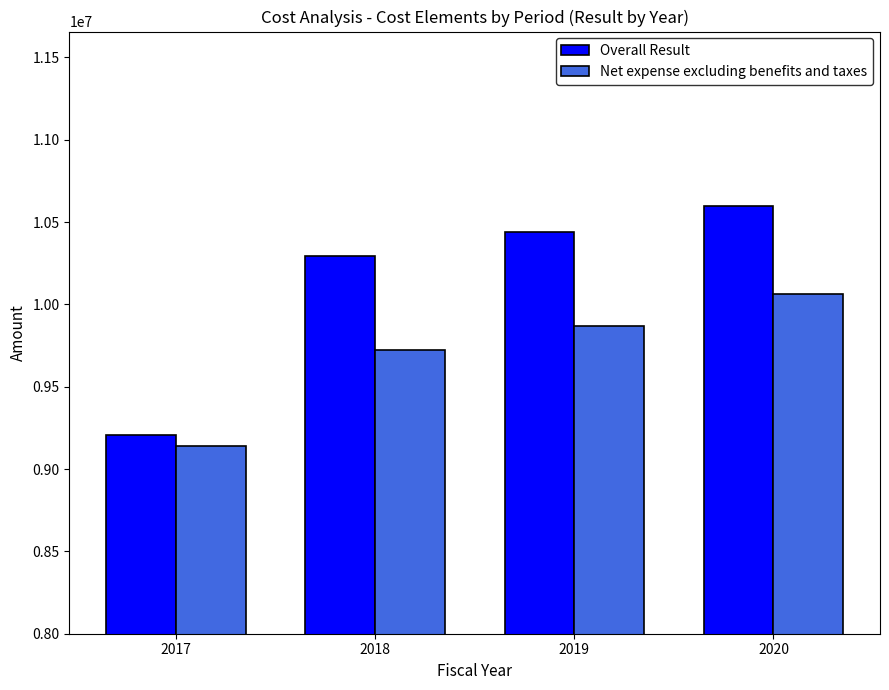

At how many categories does at least one series exceed 10234076?

3